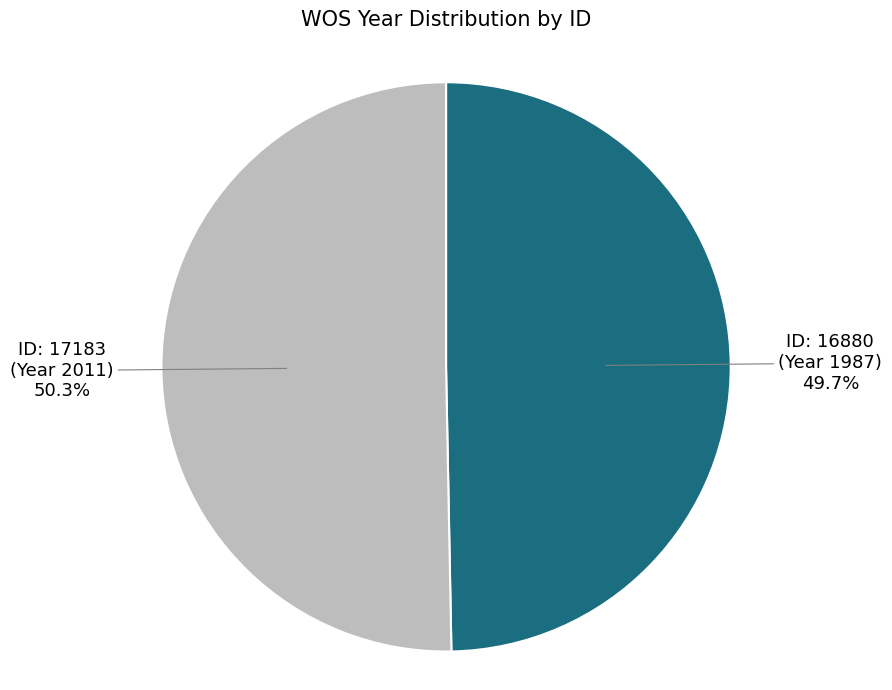

Which category accounts for the majority?

ID: 17183 (Year 2011)